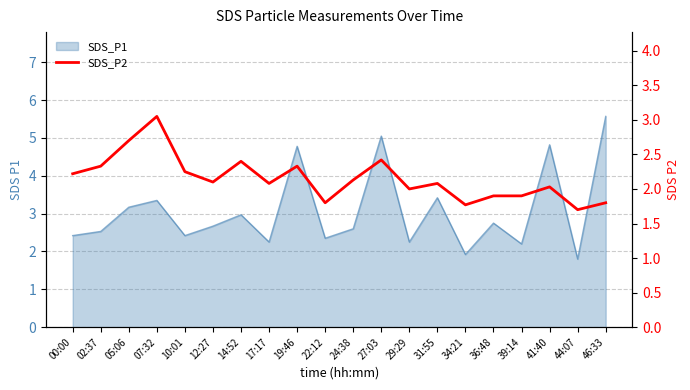

Is it true that the value at 02:37 is 3.7?

False